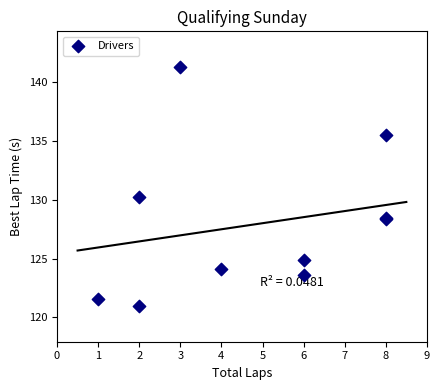

What Y value in the scatter plot is closest to 131?

130.3